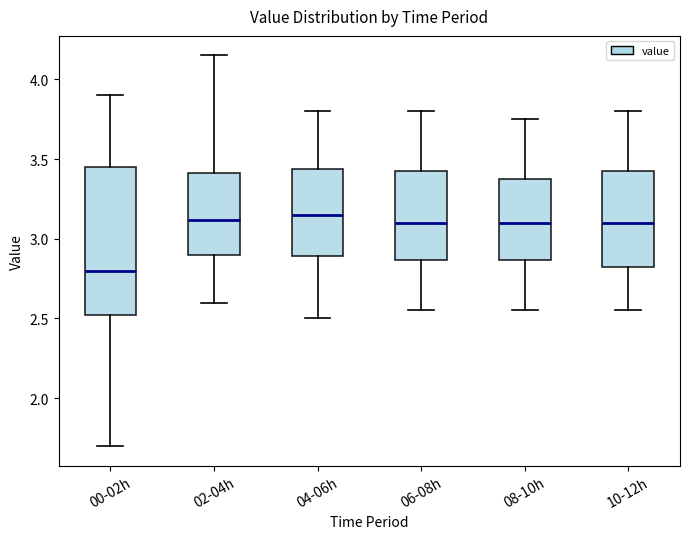

Reading left to right, read every box against the y-axis: the position of its median line, the range the box covers, and the ends of its whiskers. The values are not printed on the chart, so give them approximately, as read against the axis.

00-02h: median 2.80, box 2.50 to 3.45, whiskers 1.70 to 3.90
02-04h: median 3.10, box 2.90 to 3.40, whiskers 2.60 to 4.15
04-06h: median 3.15, box 2.90 to 3.45, whiskers 2.50 to 3.80
06-08h: median 3.10, box 2.85 to 3.45, whiskers 2.55 to 3.80
08-10h: median 3.10, box 2.85 to 3.40, whiskers 2.55 to 3.75
10-12h: median 3.10, box 2.85 to 3.45, whiskers 2.55 to 3.80